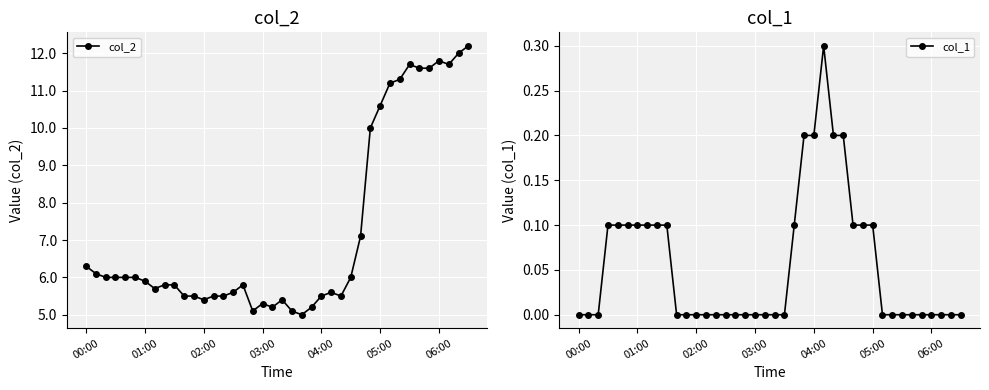

True or false: col_2 has more than 1 interior local peaks.

True